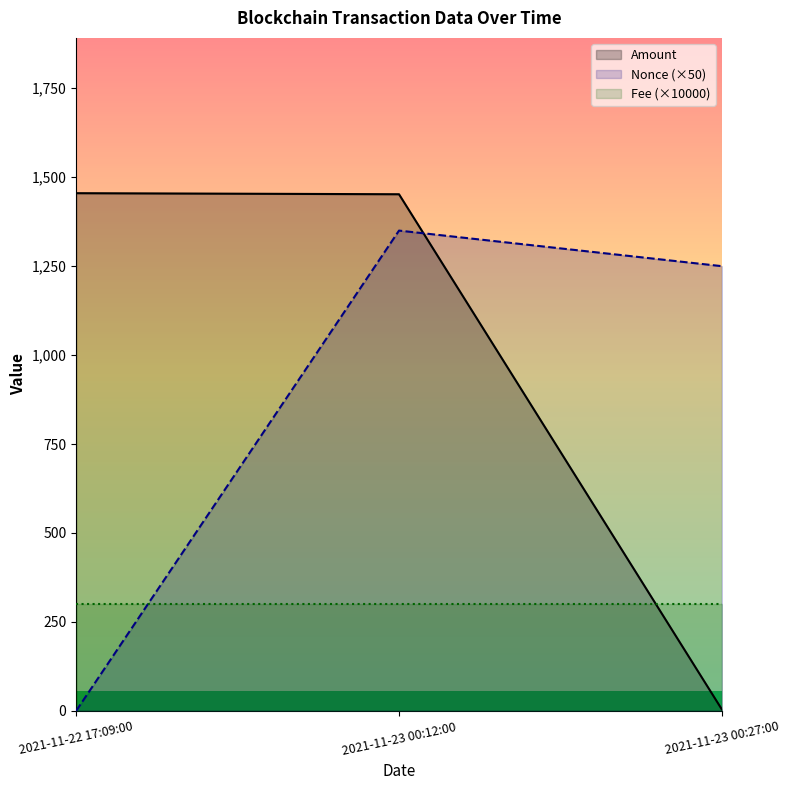

At 2021-11-22 17:09:00, list the series in order from smallest to largest.

Nonce (×50), Fee (×10000), Amount